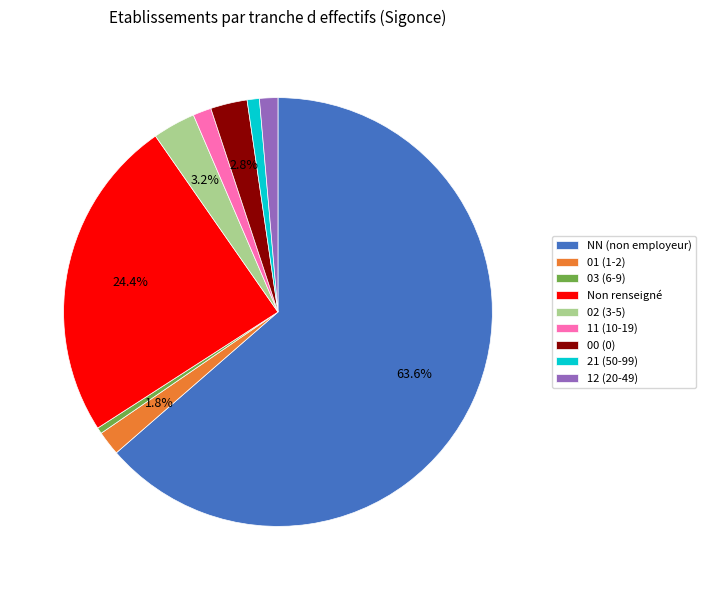

Do 01 (1-2) and NN (non employeur) together represent more than half of the pie?

Yes